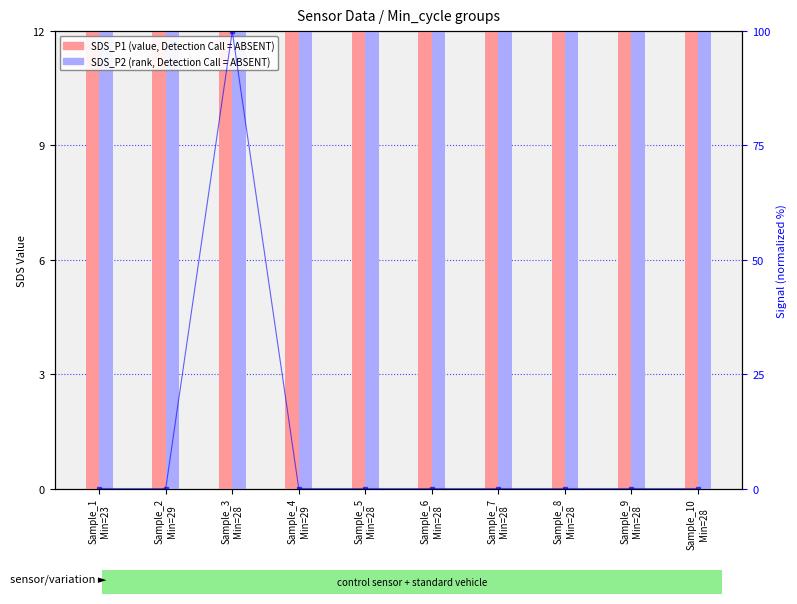

Are the bars horizontal?

No